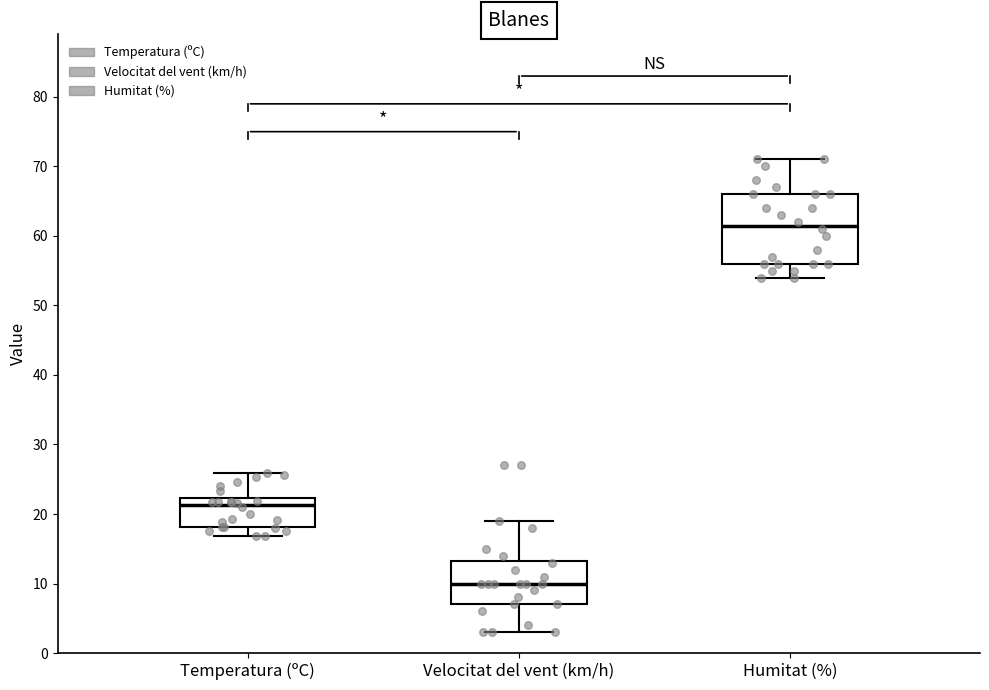

Where is the upper edge of the box for Velocitat del vent (km/h) on the y-axis? The values are not printed on the chart, so give them approximately, as read against the axis.

13